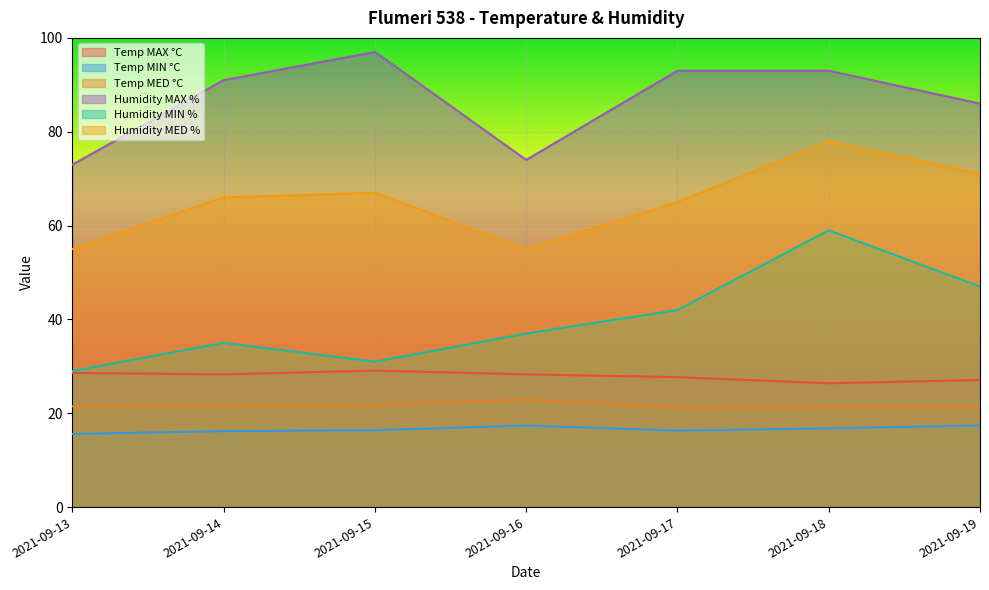

What is the spread (max minus min) of values at 2021-09-16?

56.6